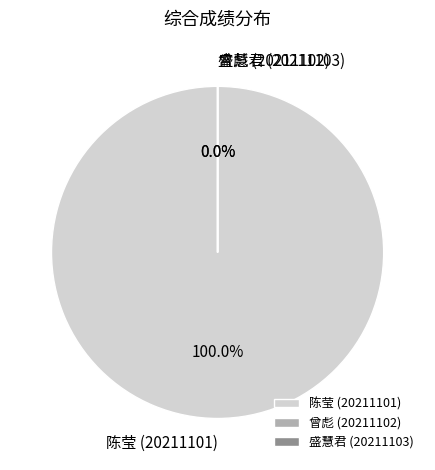

Does 曾彪 (20211102) account for over 50% of the chart?

No